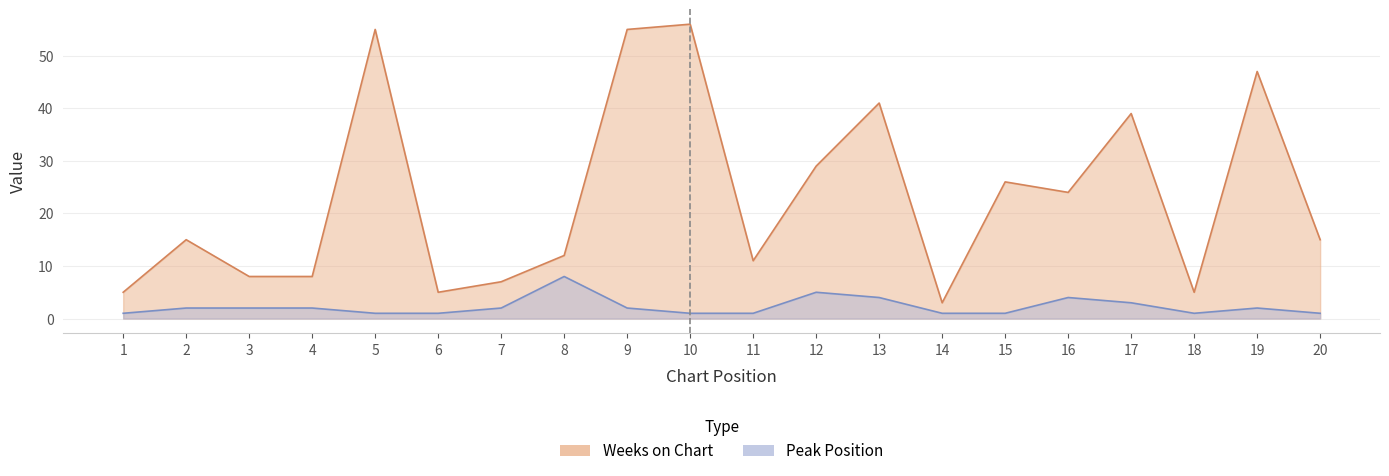

At which category does Weeks on Chart reach its first local peak?

2